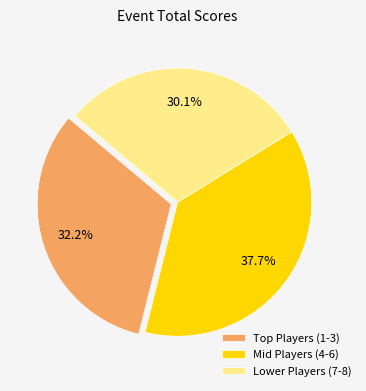

Between Lower Players (7-8) and Mid Players (4-6), which is larger?

Mid Players (4-6)